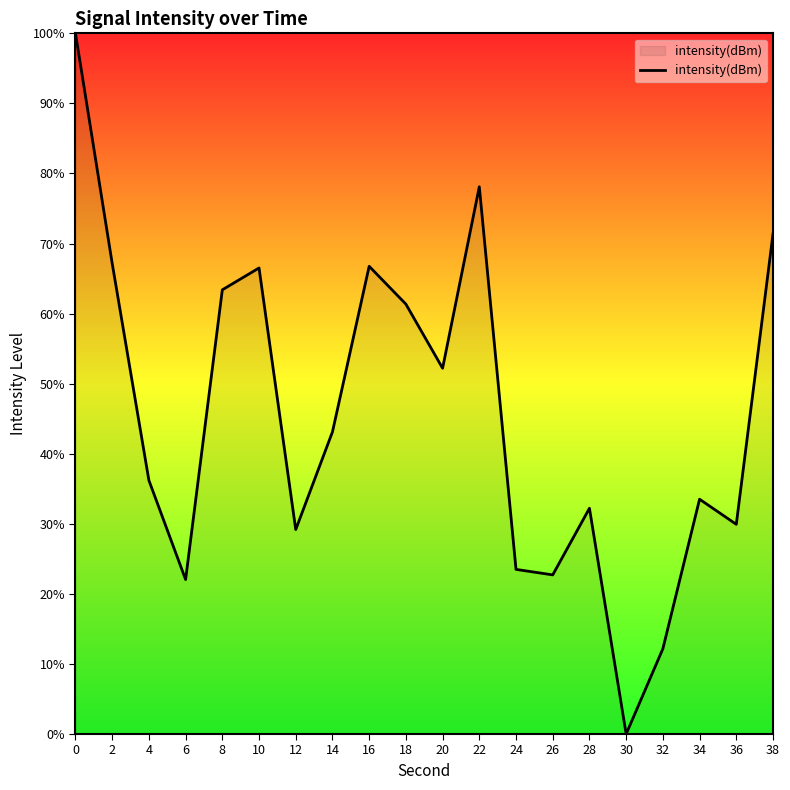

True or false: the data shows 66.8 at 16.

True